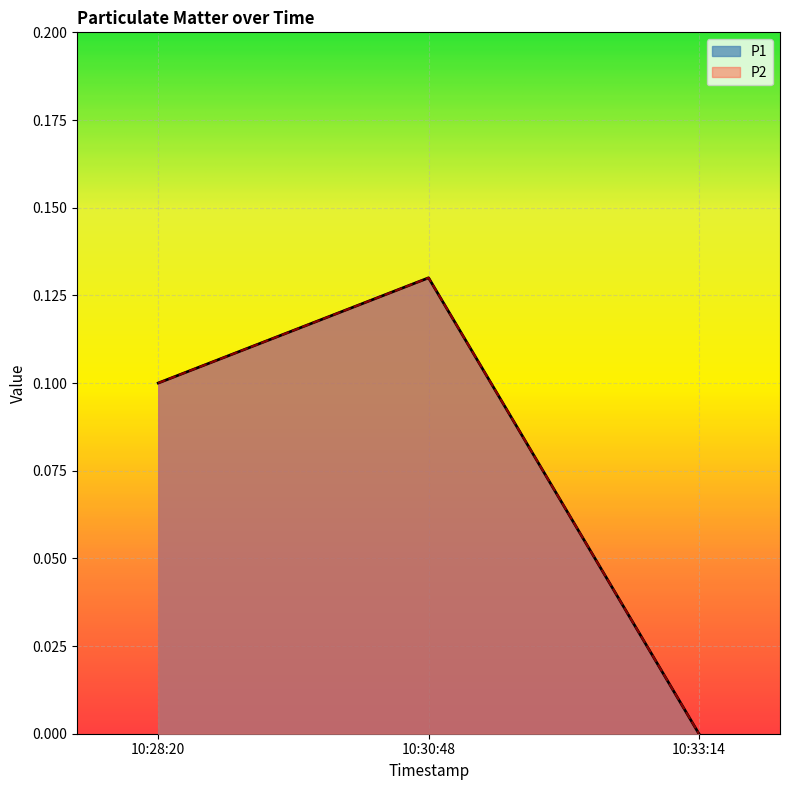

How many P1 values are between 0 and 1?

3